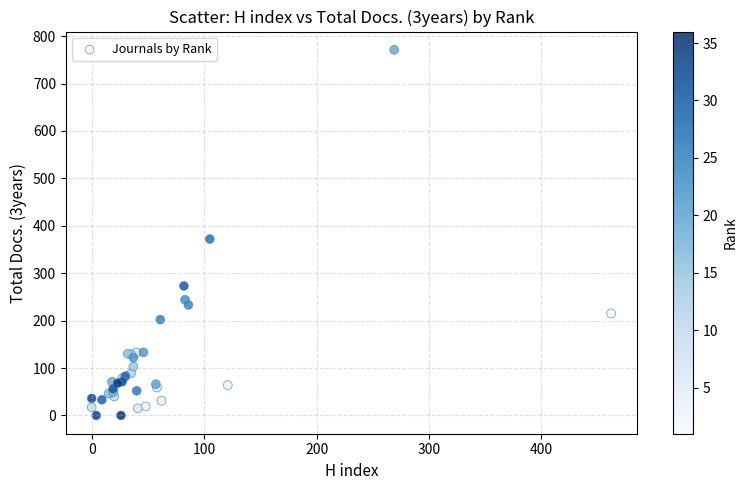

What Y value in the scatter plot is closest to 385?

372